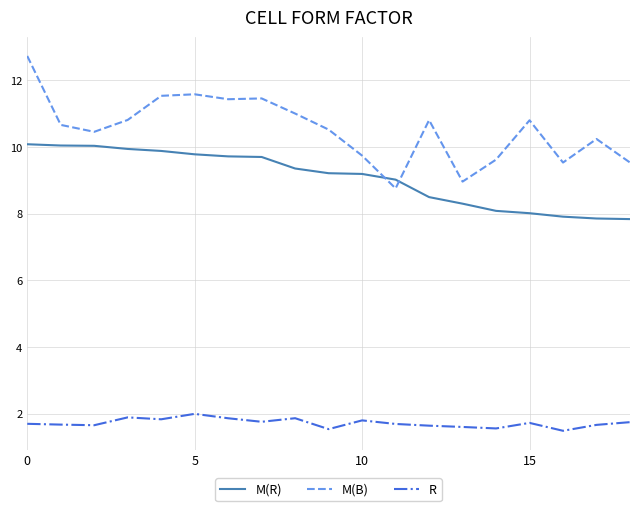

Which series has the largest total across all categories?

M(B)